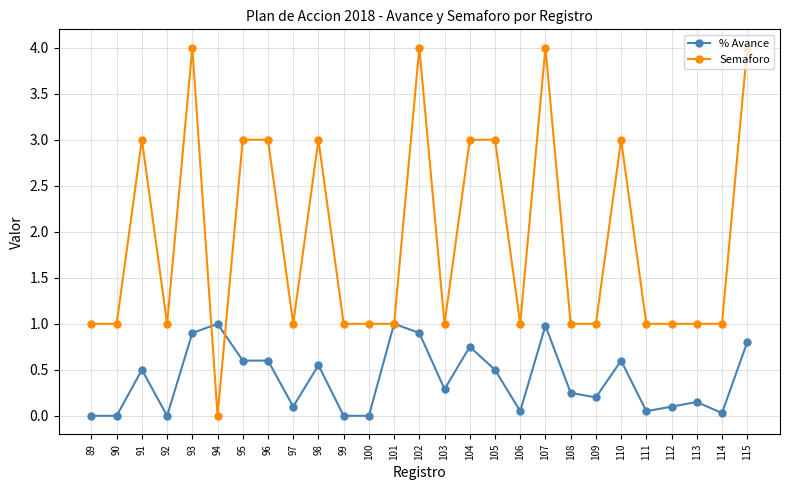

How many distinct data groups are displayed?

2